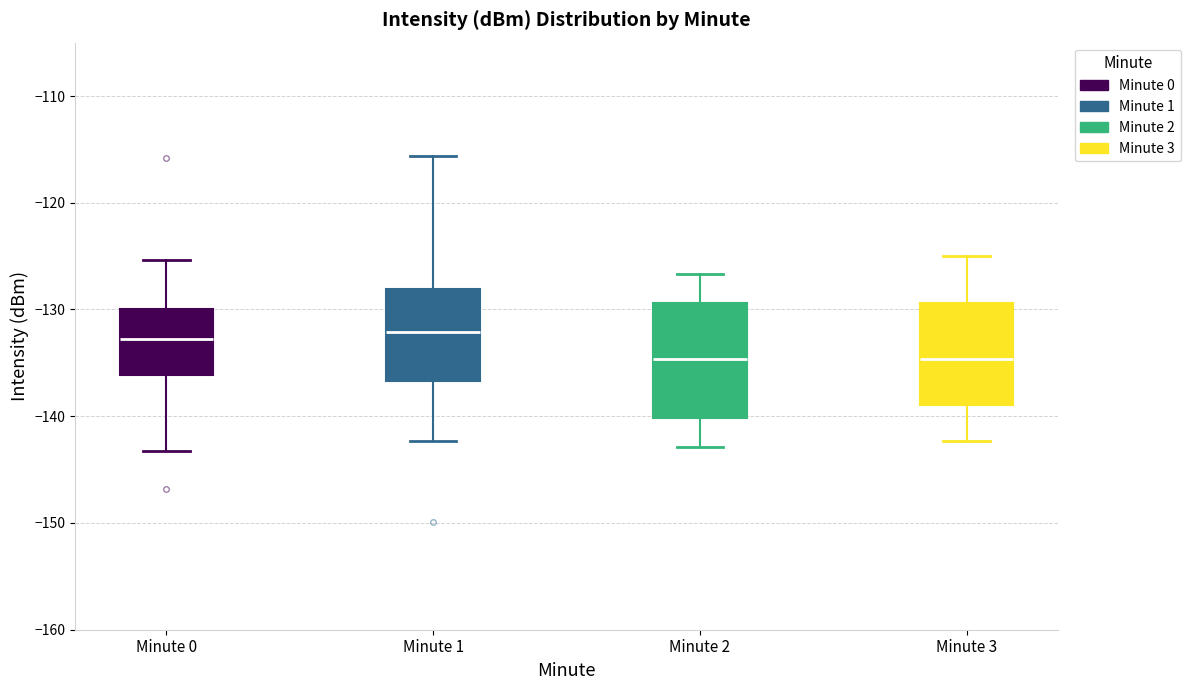

Comparing the boxes themselves (not the whiskers), which one is the tallest?

Minute 2